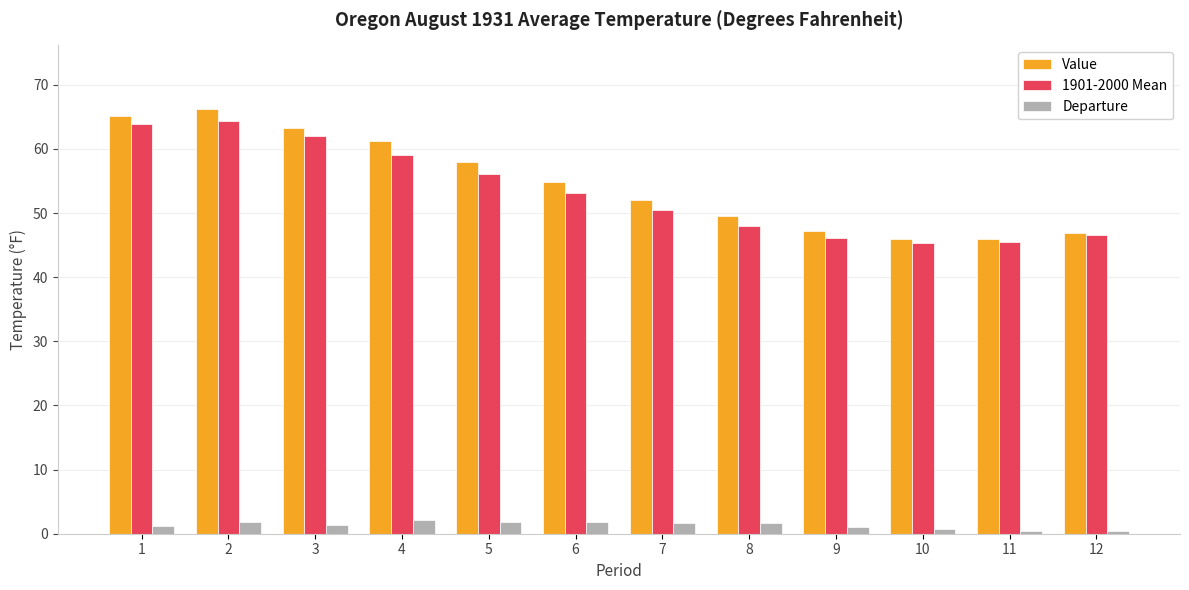

What is the spread (max minus min) of values at 6?

53.1